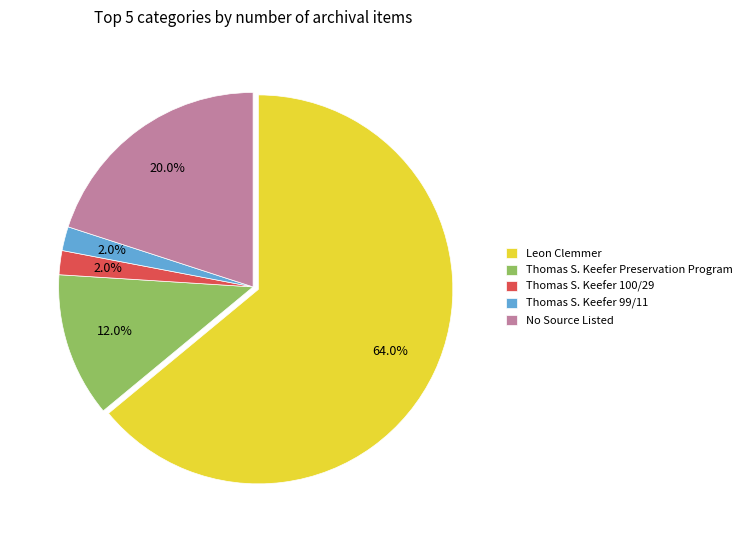

What is the total percentage of No Source Listed and Thomas S. Keefer 99/11?

22.0%